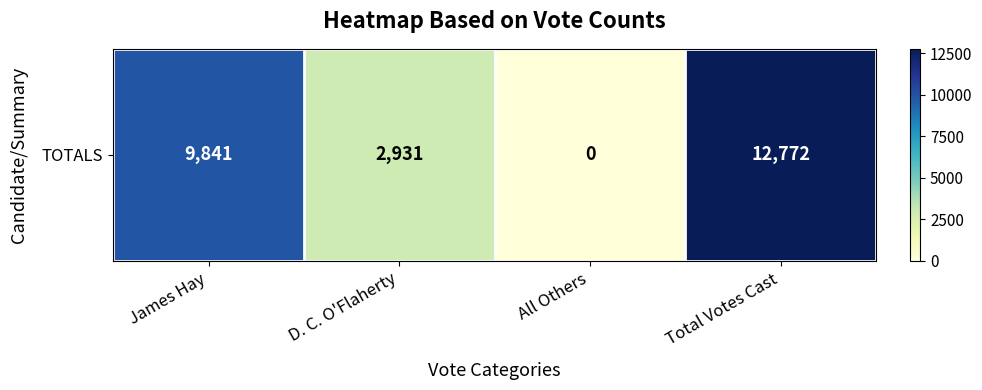

Where does the data first go above 9841?

Total Votes Cast